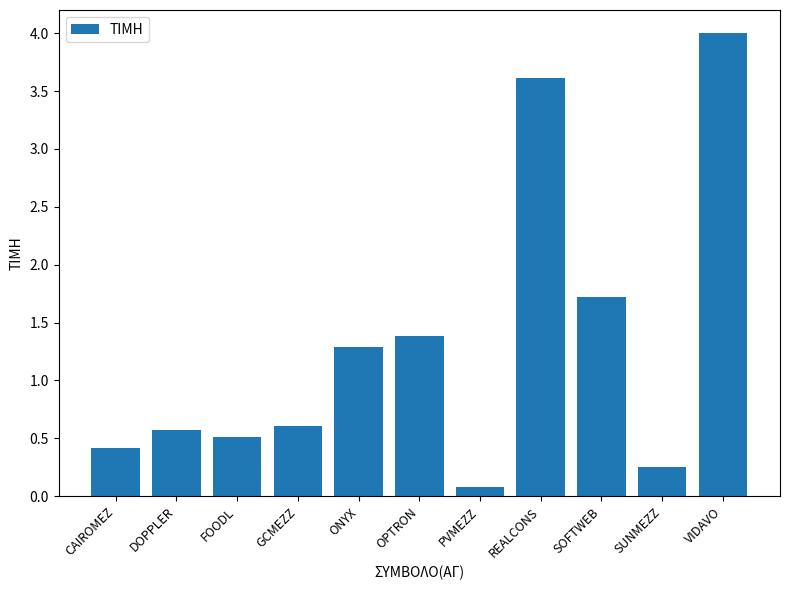

What is the value of the 7th bar from the left?

0.1